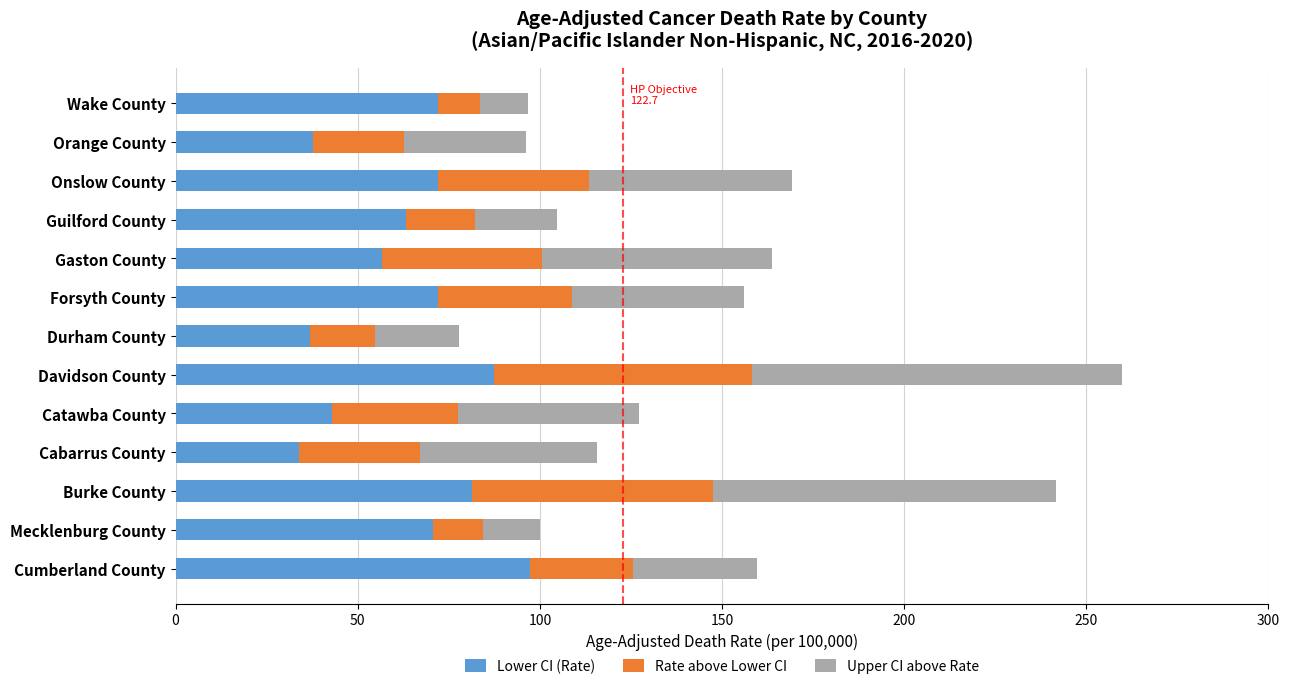

What is the highest value of the Lower CI (Rate) series?

97.2